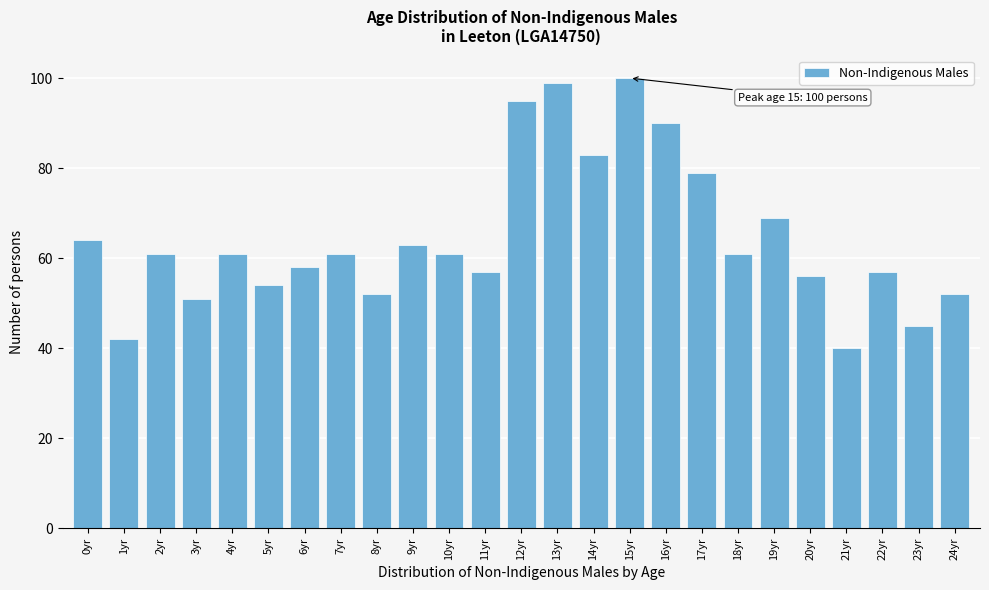

Reading right to left, list all the values displayed in this chart.

24yr=52	23yr=45	22yr=57	21yr=40	20yr=56	19yr=69	18yr=61	17yr=79	16yr=90	15yr=100	14yr=83	13yr=99	12yr=95	11yr=57	10yr=61	9yr=63	8yr=52	7yr=61	6yr=58	5yr=54	4yr=61	3yr=51	2yr=61	1yr=42	0yr=64